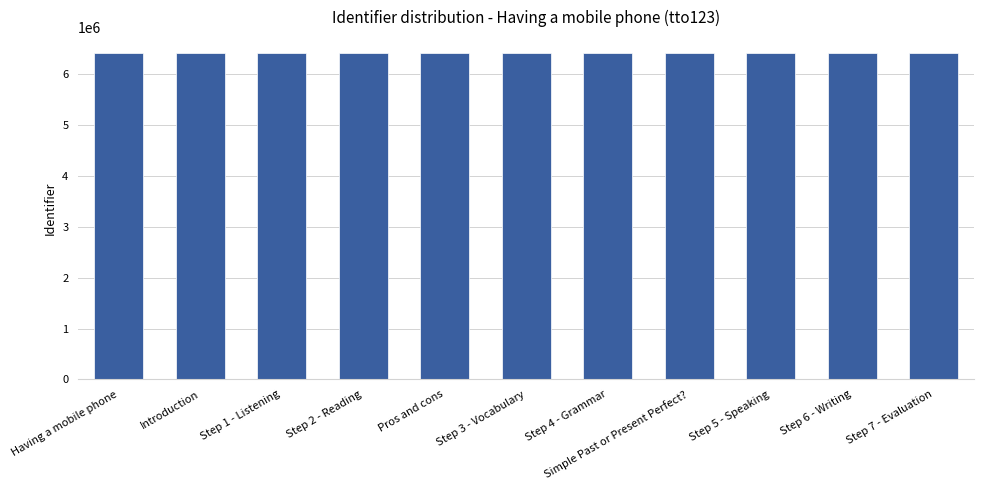

Approximately how many times larger is the value at Step 7 - Evaluation compared to Step 5 - Speaking?

1.0